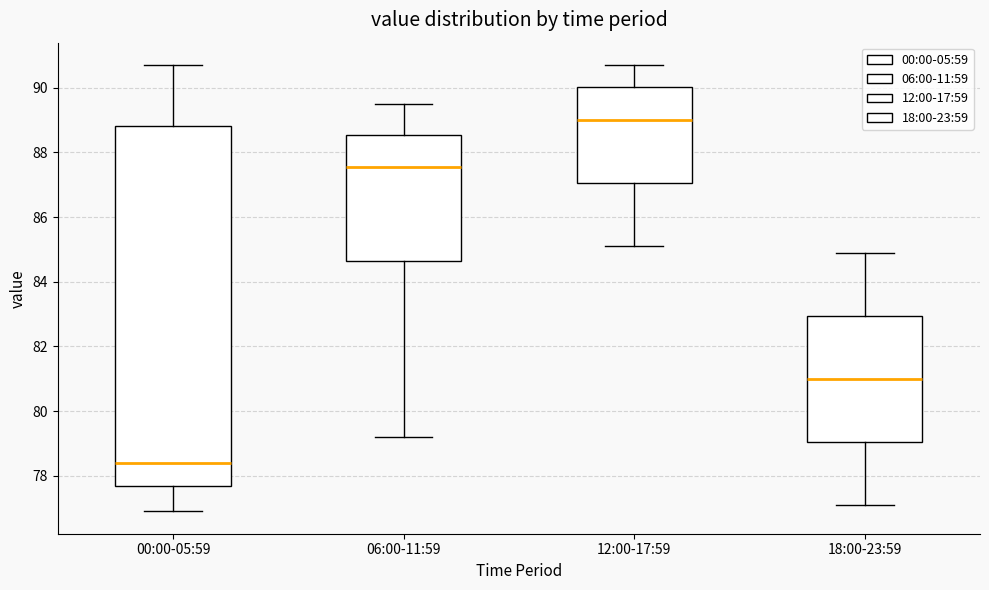

Which box has the highest median line?

12:00-17:59